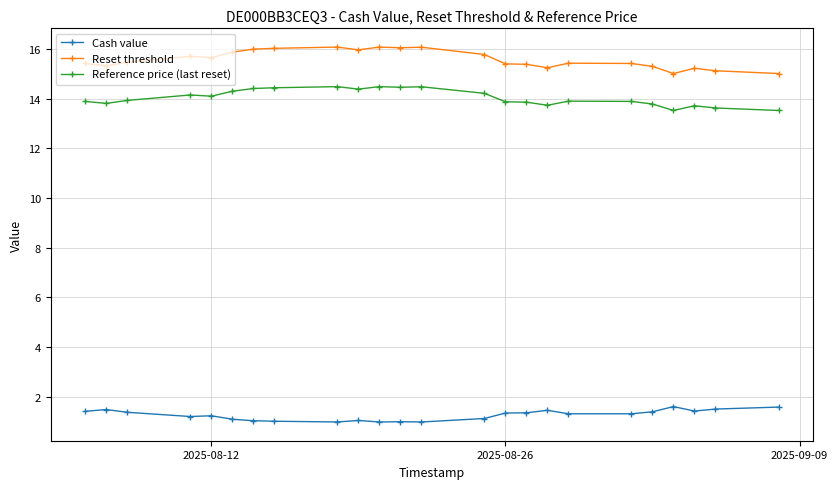

What is the smallest value displayed?

1.0